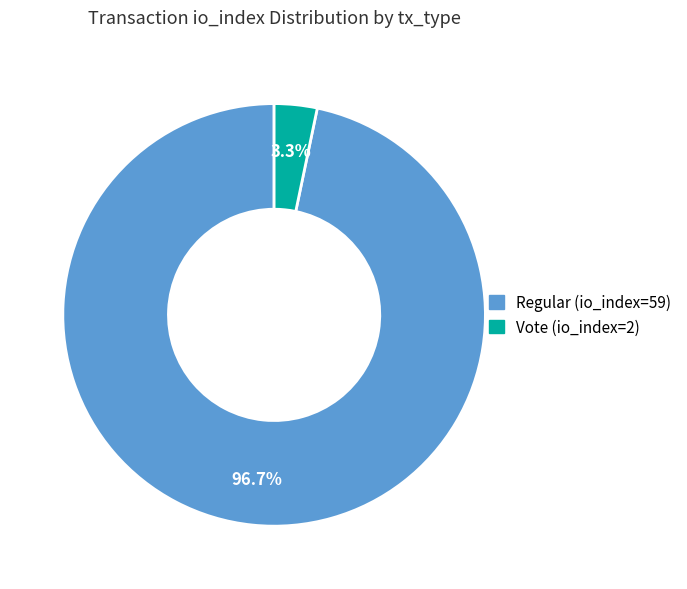

Is the sum of Vote (io_index=2) and Regular (io_index=59) greater than half?

Yes